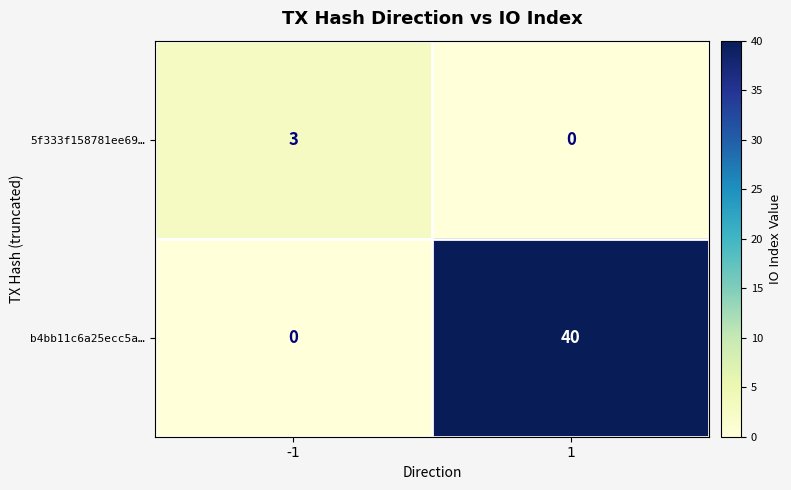

What is the total value across all series at -1?

3